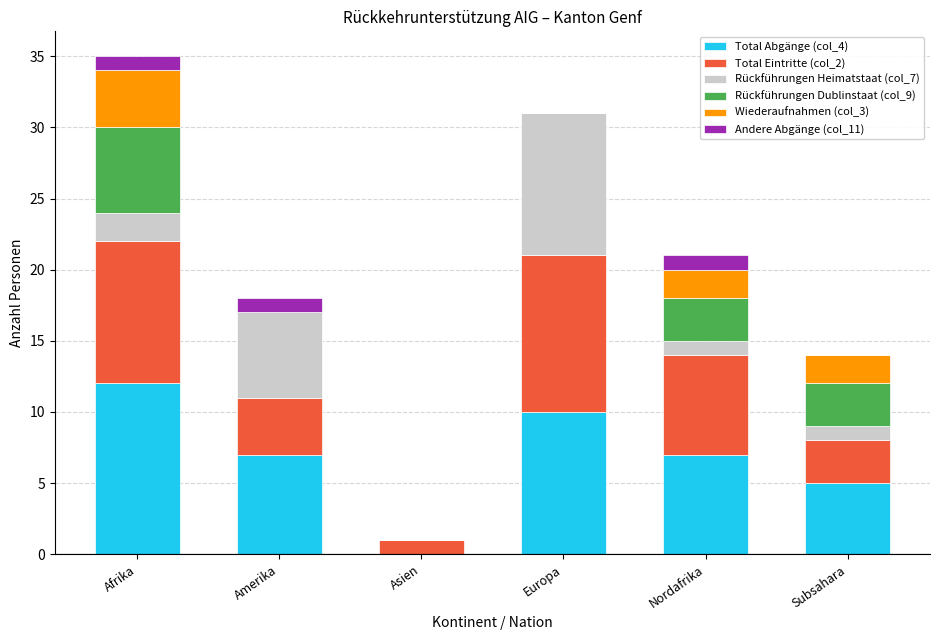

At which label does Total Abgänge (col_4) reach its peak?

Afrika